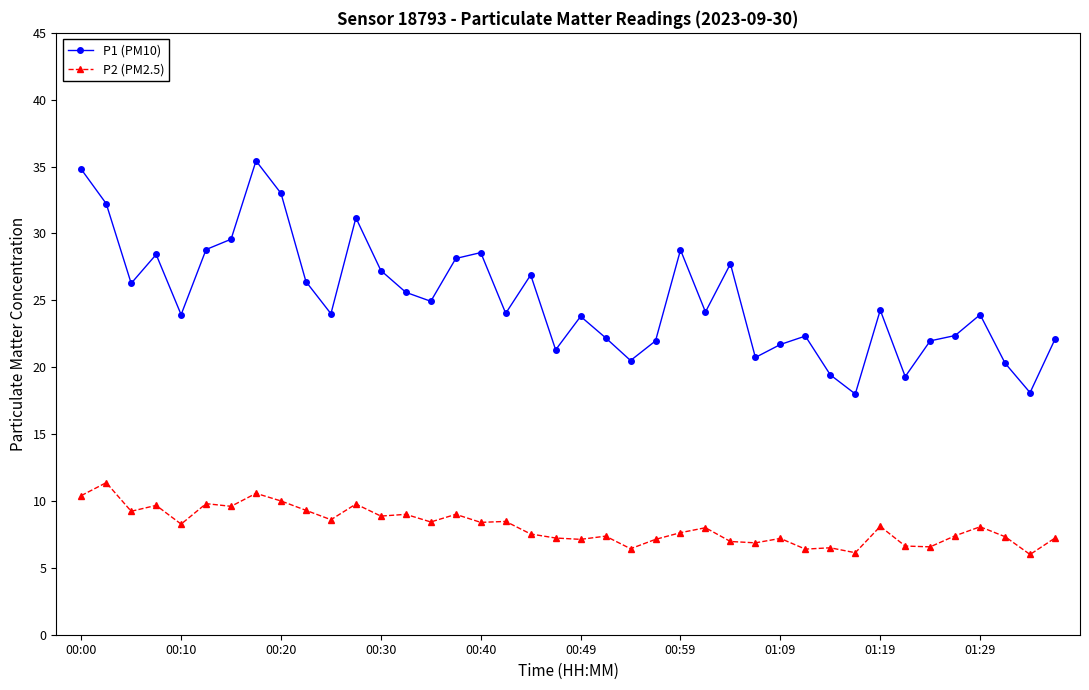

List the series in order of their peak value, lowest first.

P2 (PM2.5), P1 (PM10)